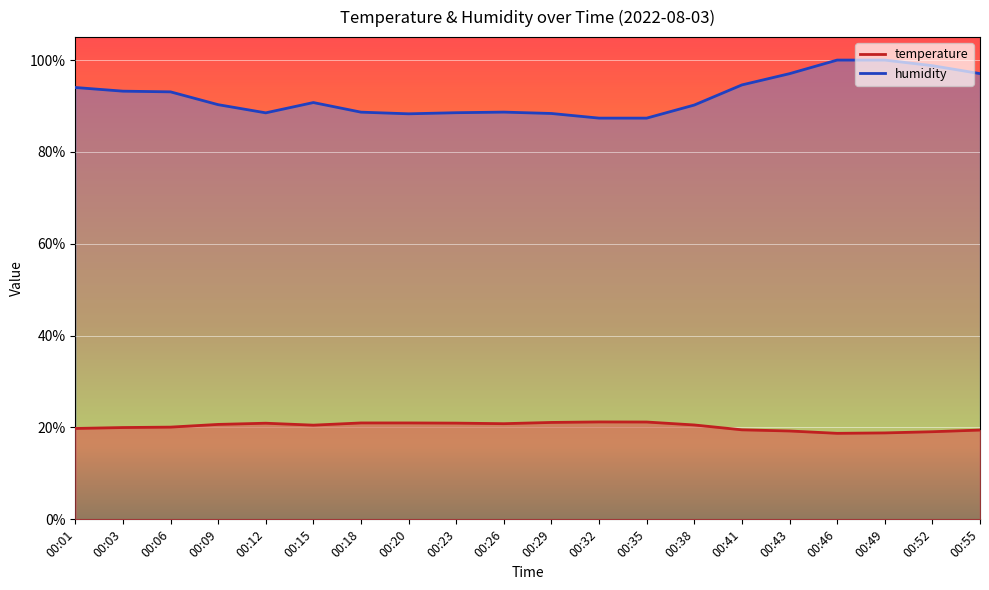

Does the chart display data point markers on the line(s)?

No